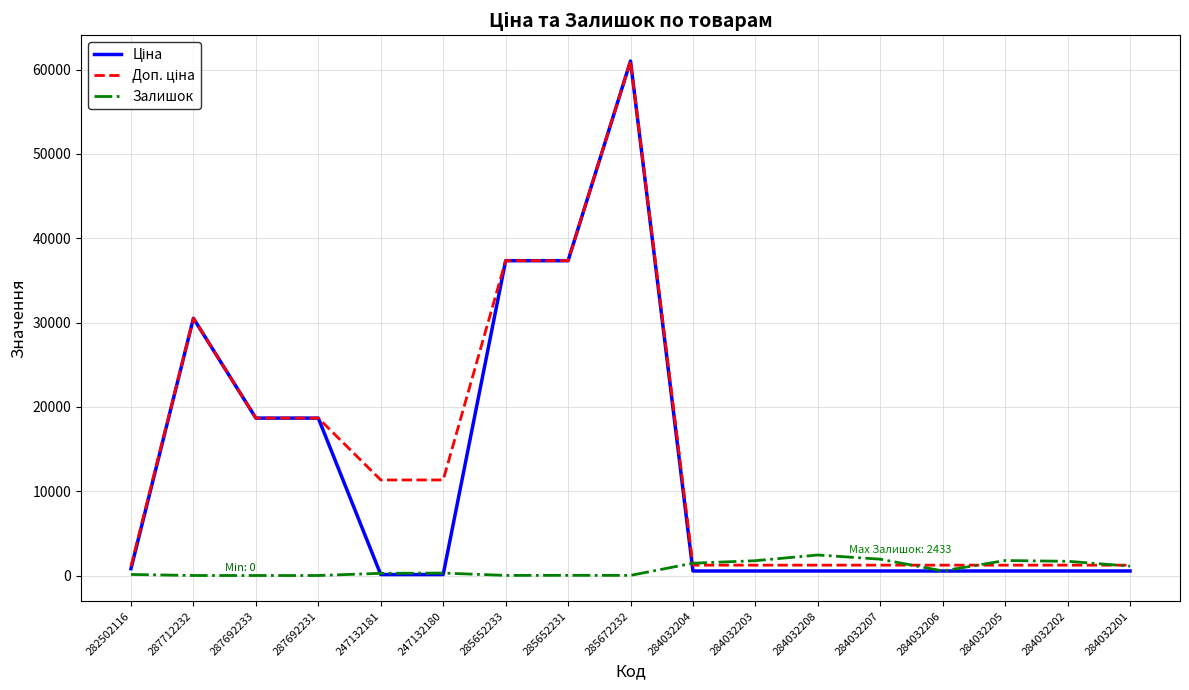

What is the highest value of the Залишок series?

2433.0